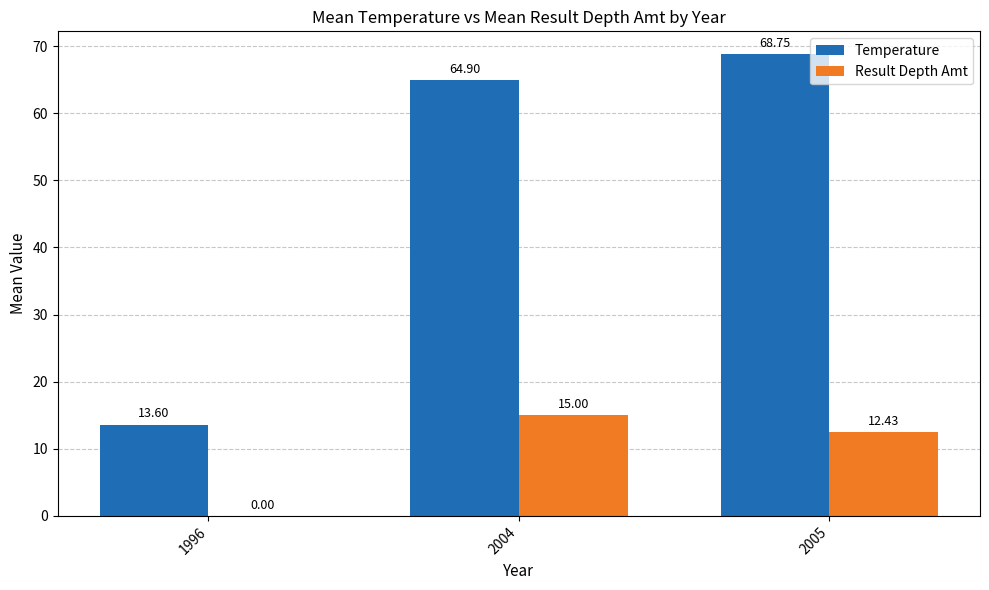

How many groups of bars are there?

3